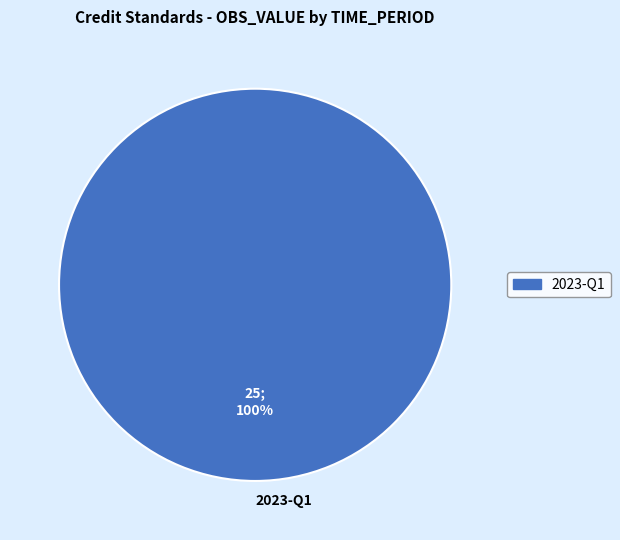

Which category accounts for the majority?

2023-Q1